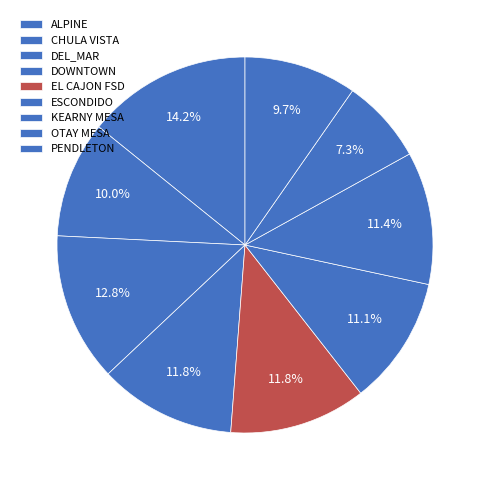

How many segments does this pie chart have?

9